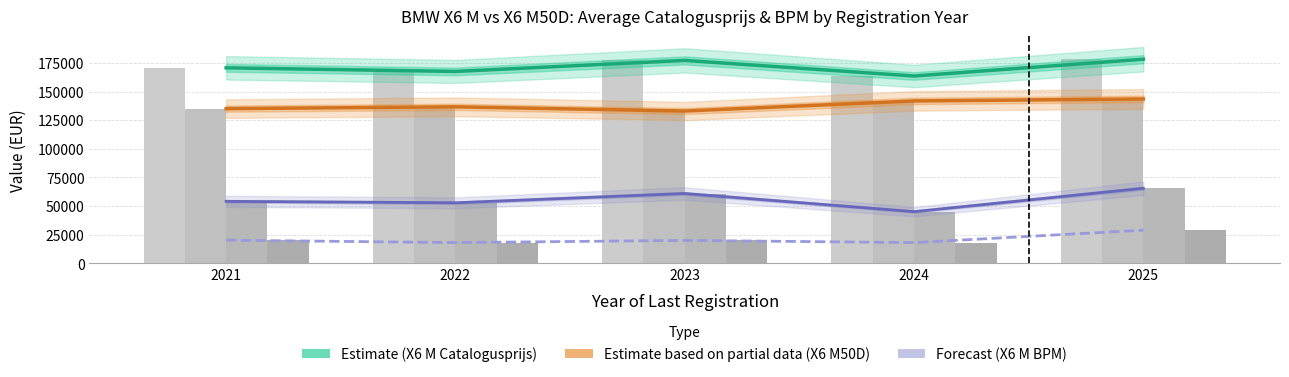

How many bars are there in total?

20